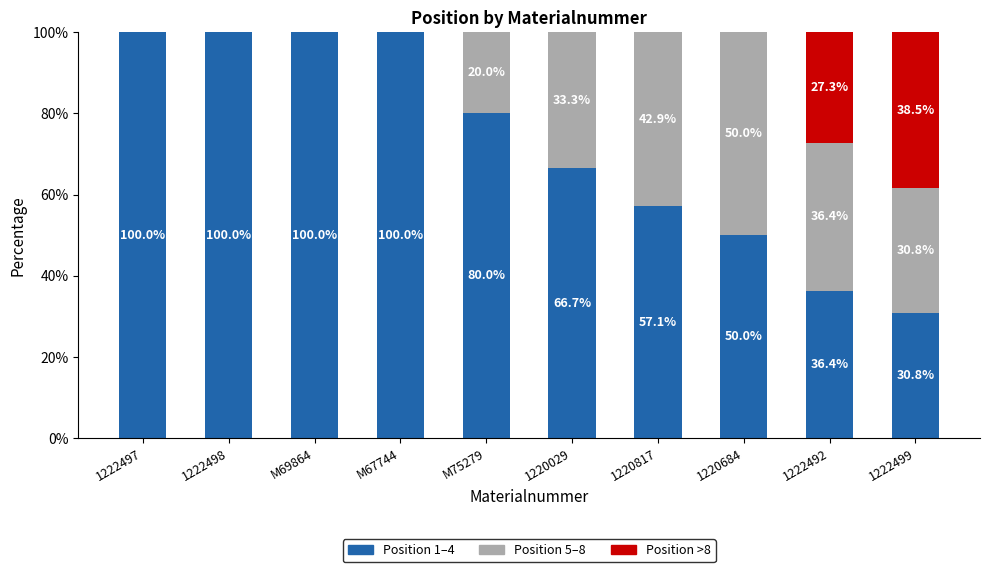

What is the highest value of the Position 1–4 series?

100.0